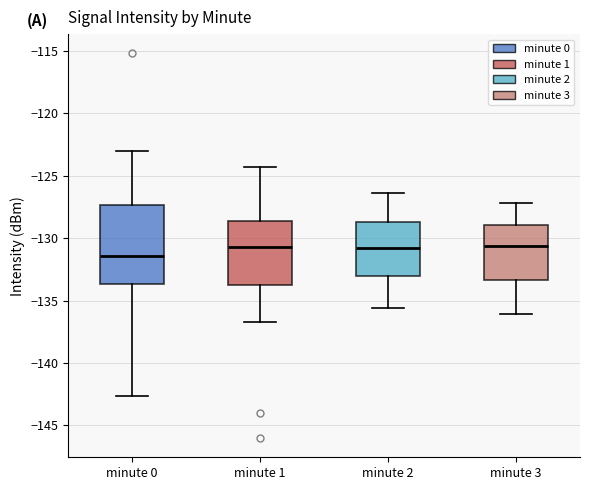

Which box has the lowest median line?

minute 0